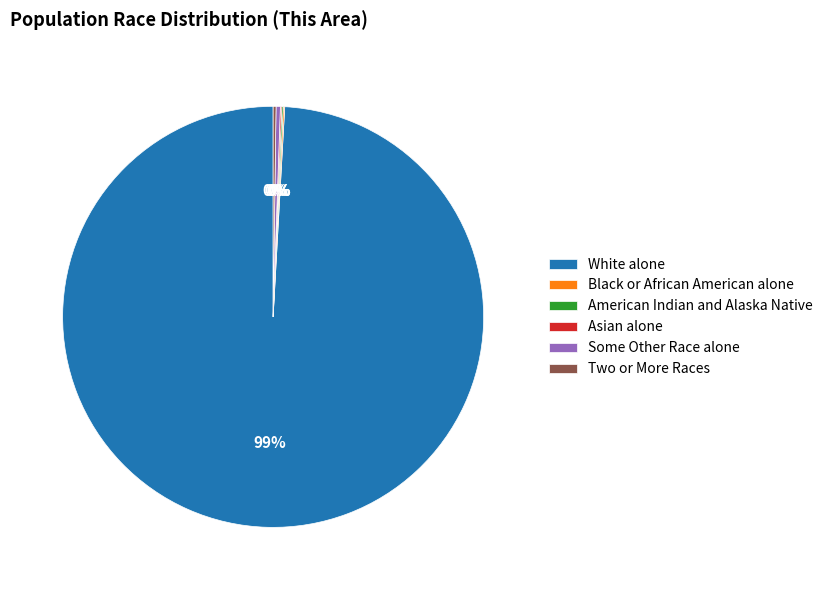

True or false: White alone accounts for 89% of the total.

False